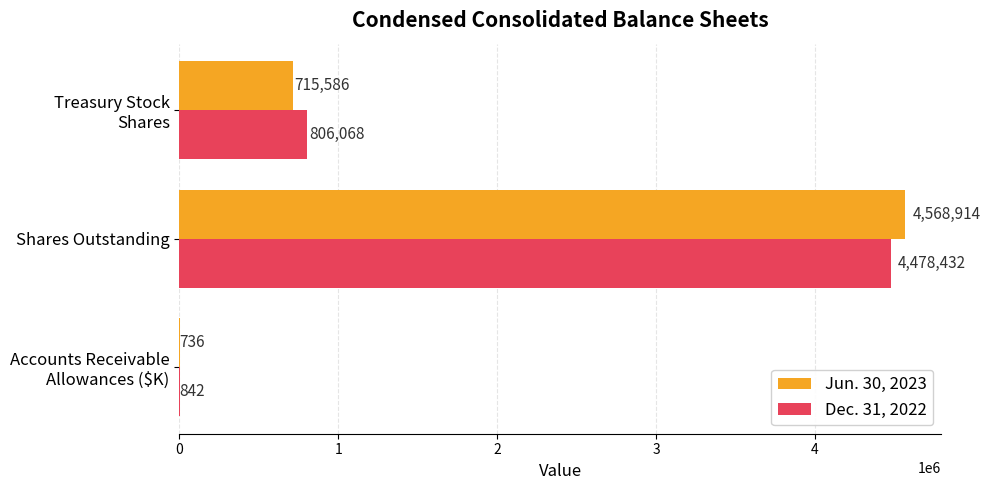

Which series has the largest total across all categories?

Dec. 31, 2022